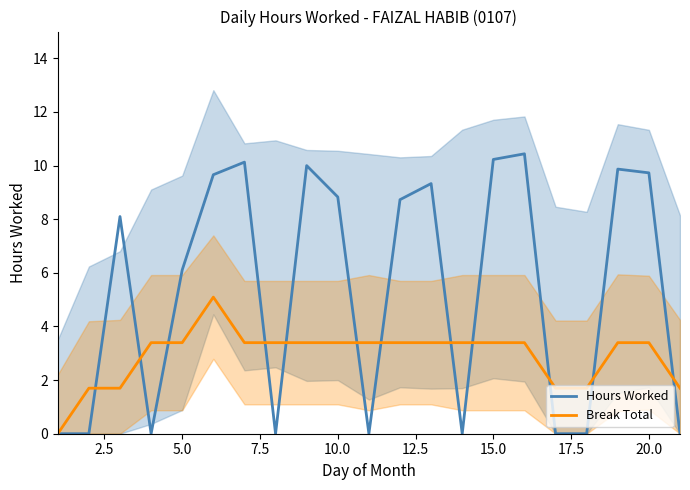

True or false: Hours Worked has a value of 10.2 at 15.0.

True